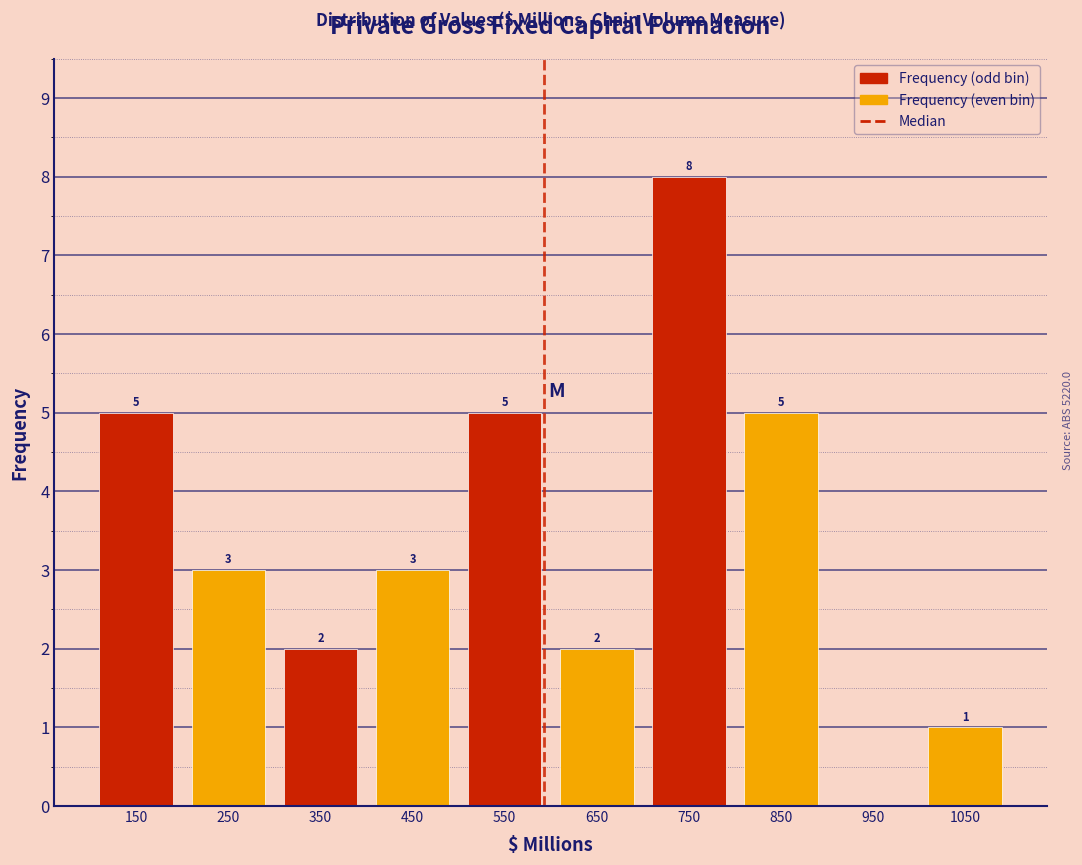

Which range on the x-axis has the tallest bar?

700 to 800